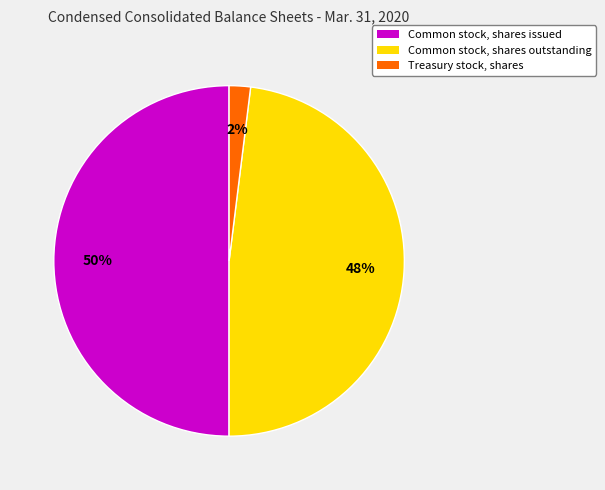

Which has a higher value, Common stock, shares issued or Treasury stock, shares?

Common stock, shares issued